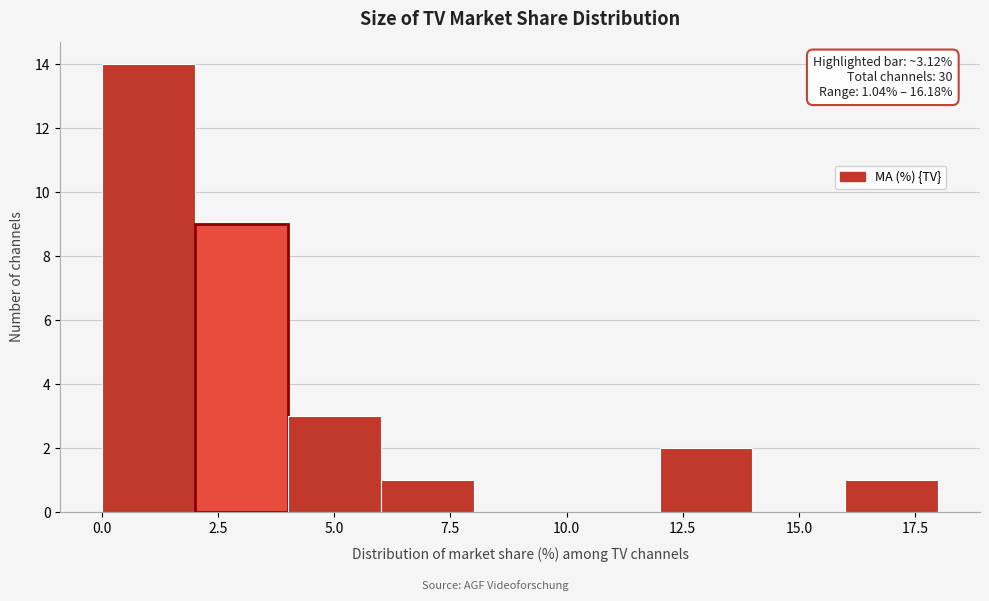

Which range on the x-axis has the tallest bar?

0 to 2